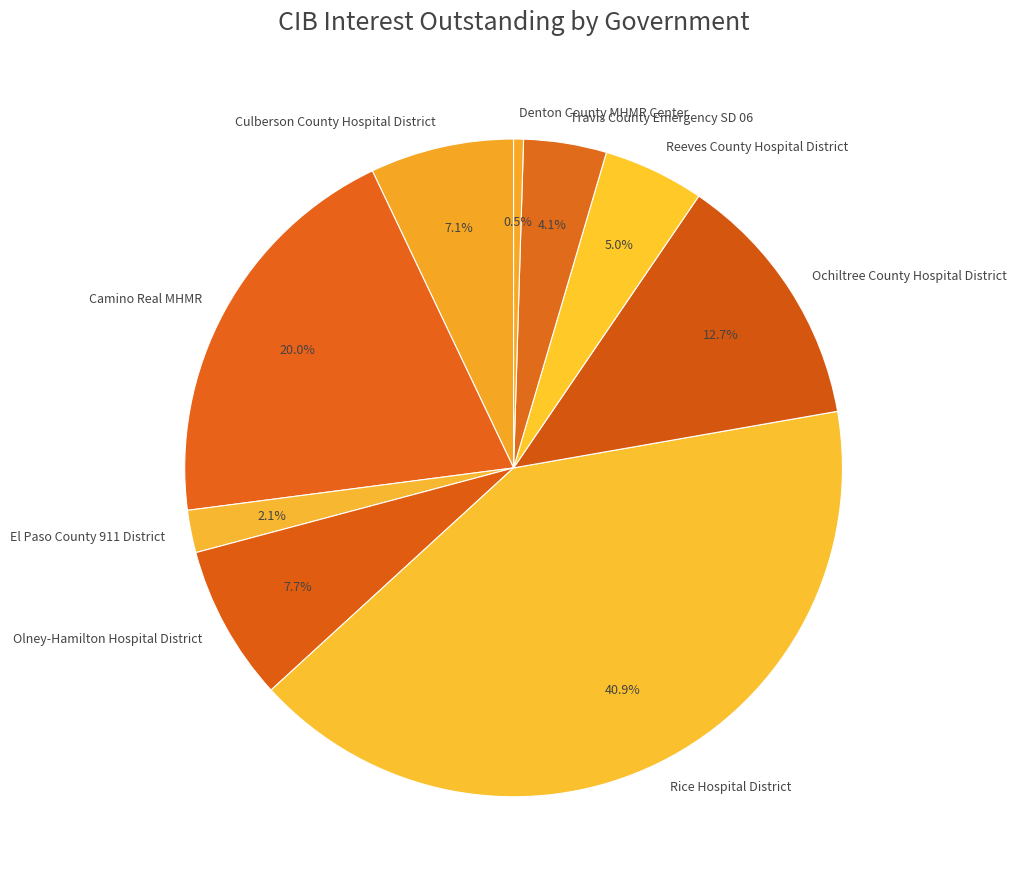

To the nearest percent, what is the combined percentage of Camino Real MHMR and Reeves County Hospital District?

25%